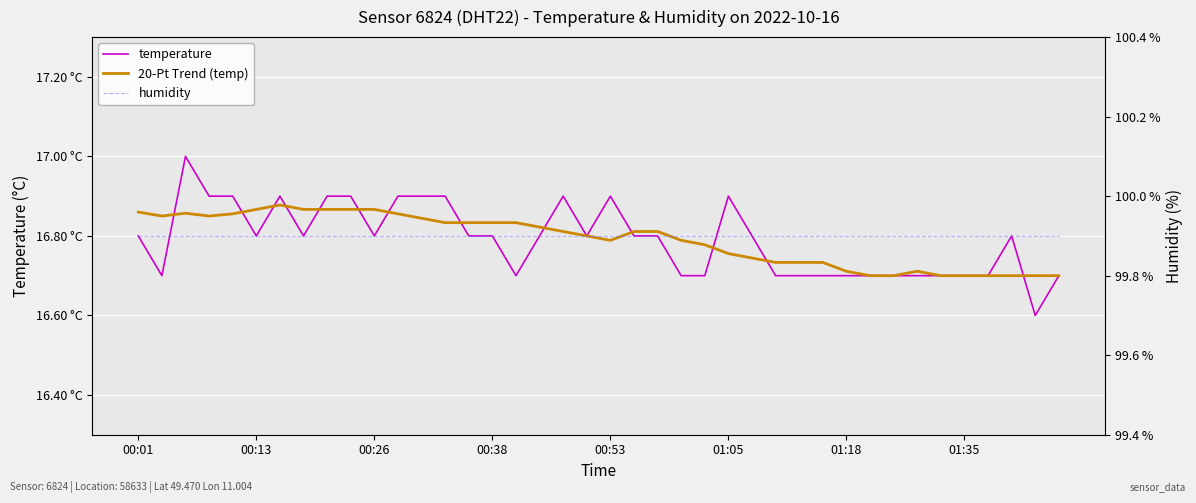

How many distinct data groups are displayed?

3